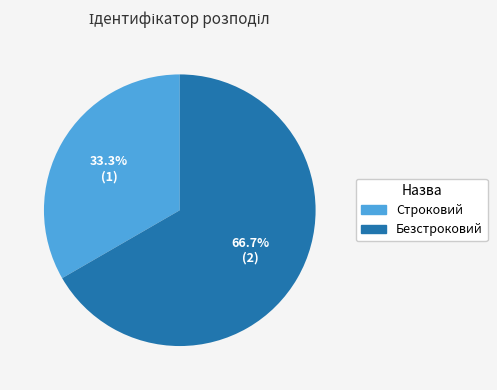

What percentage is NOT represented by Строковий?

66.7%